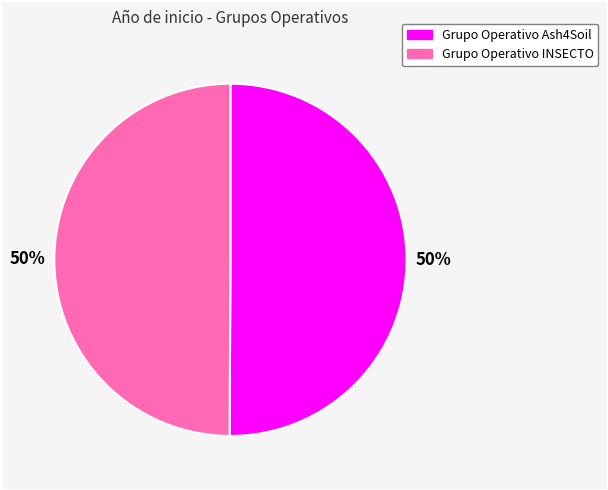

What is the ratio of the value at Grupo Operativo INSECTO to the value at Grupo Operativo Ash4Soil?

1.0